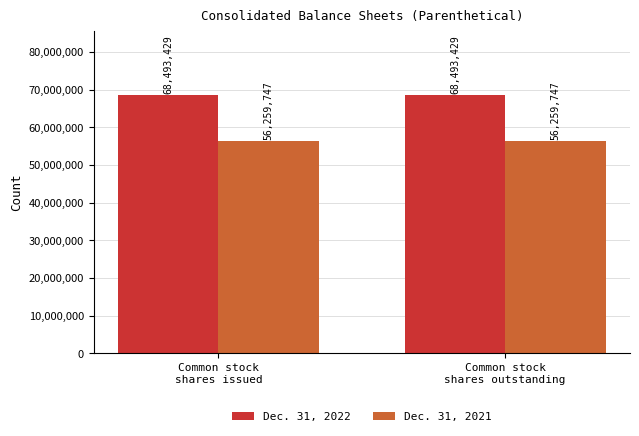

Is the value of Dec. 31, 2022 at Common stock
shares outstanding greater than the value of Dec. 31, 2021 at Common stock
shares issued?

Yes